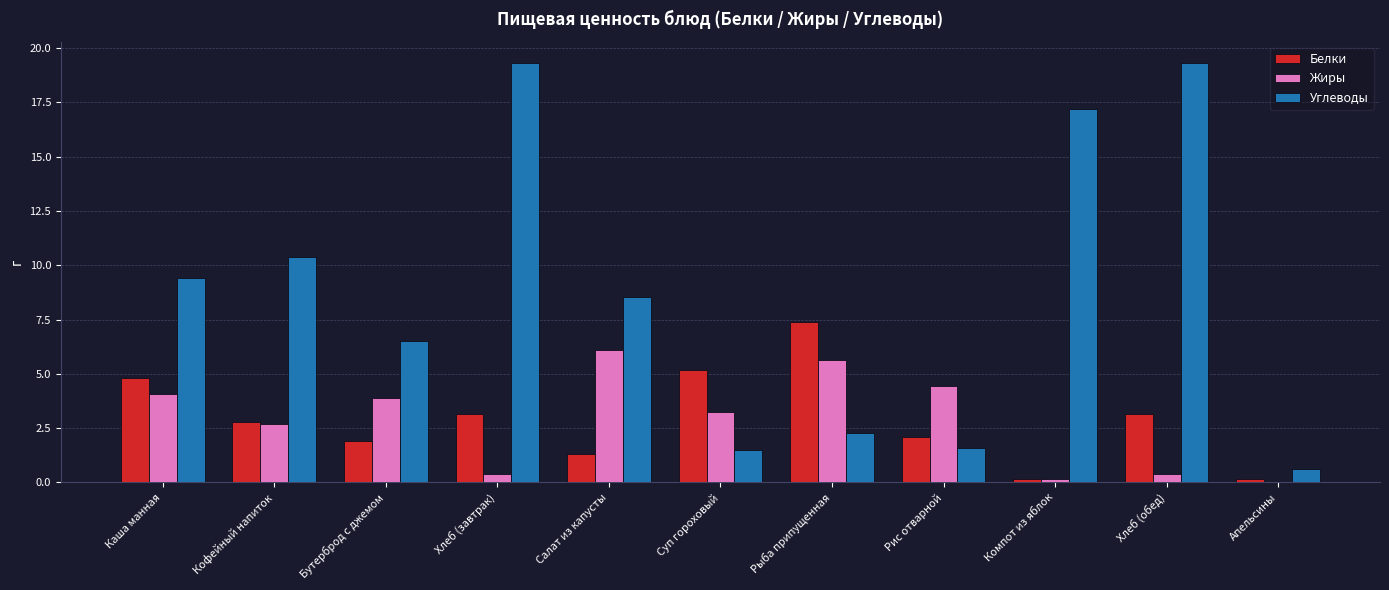

What is the sum of the Жиры values at Каша манная and Бутерброд с джемом?

7.9